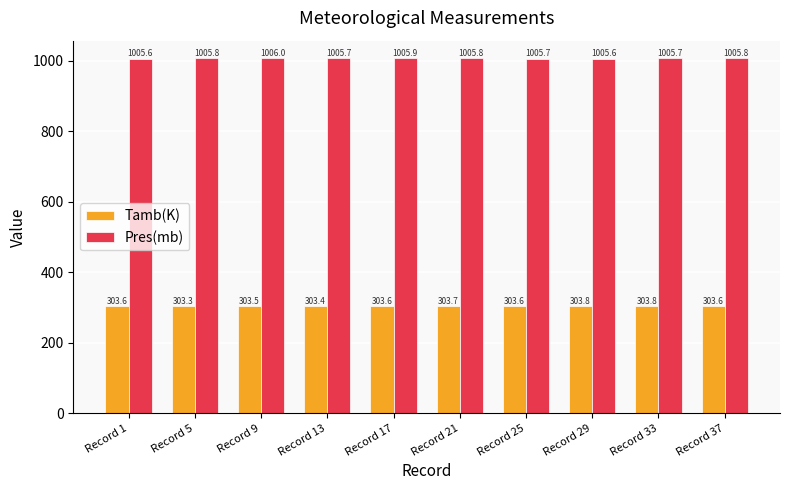

What is the sum of the Pres(mb) values at Record 13 and Record 9?

2011.7